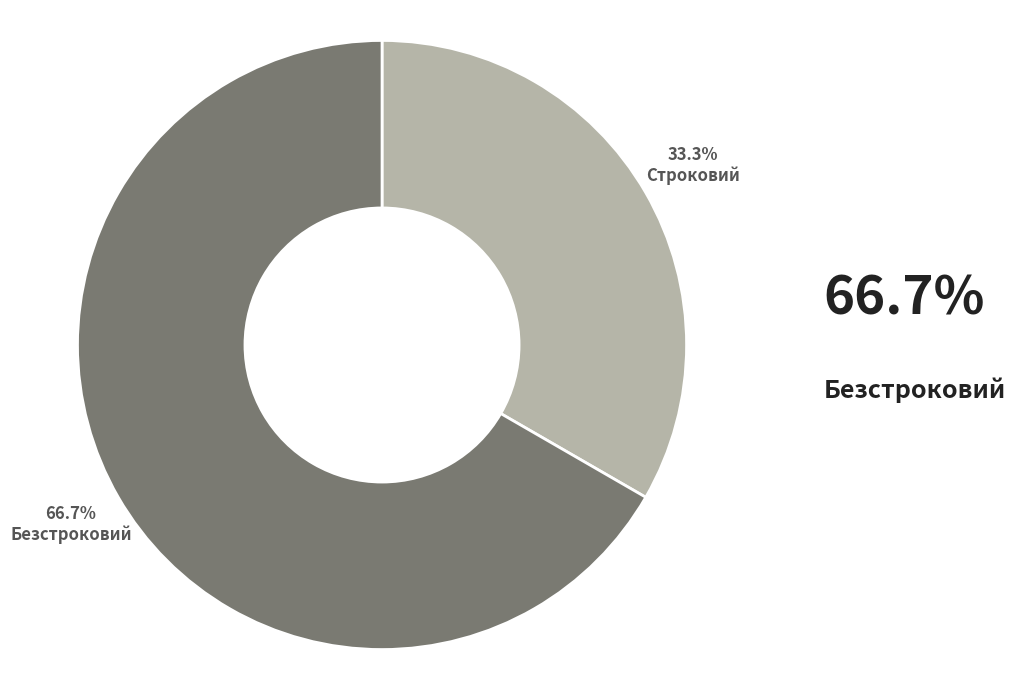

To the nearest percent, what portion does Безстроковий represent?

67%